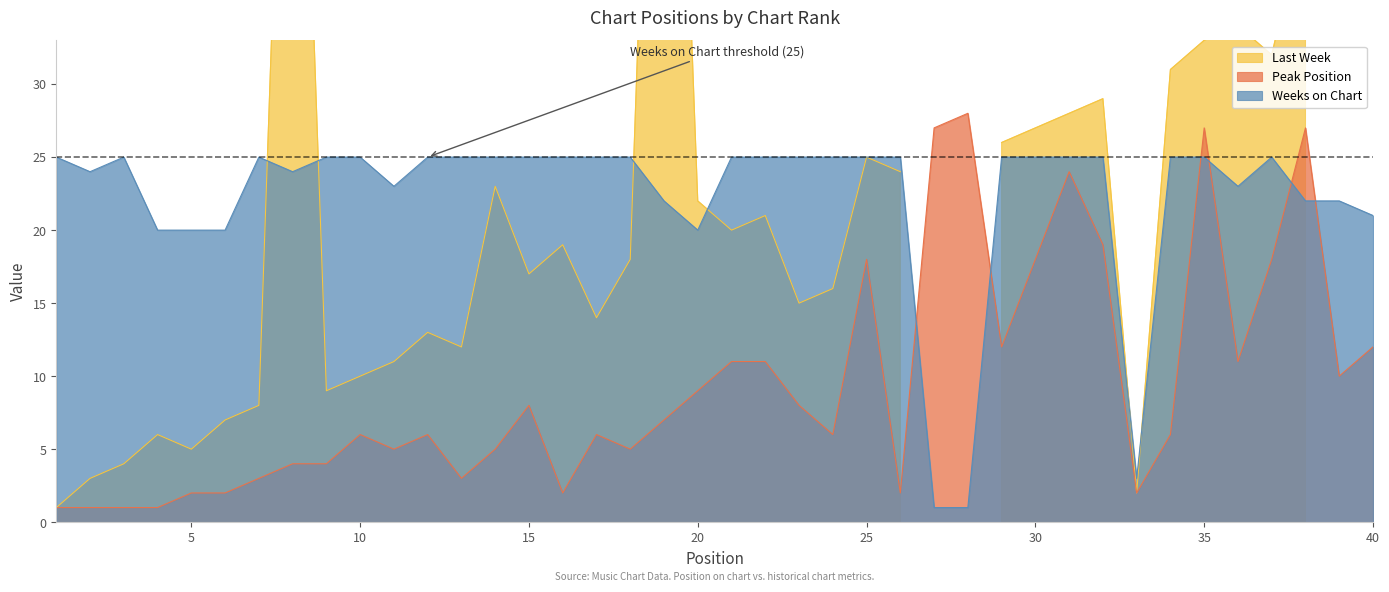

True or false: Weeks on Chart and Peak Position intersect in this chart.

True